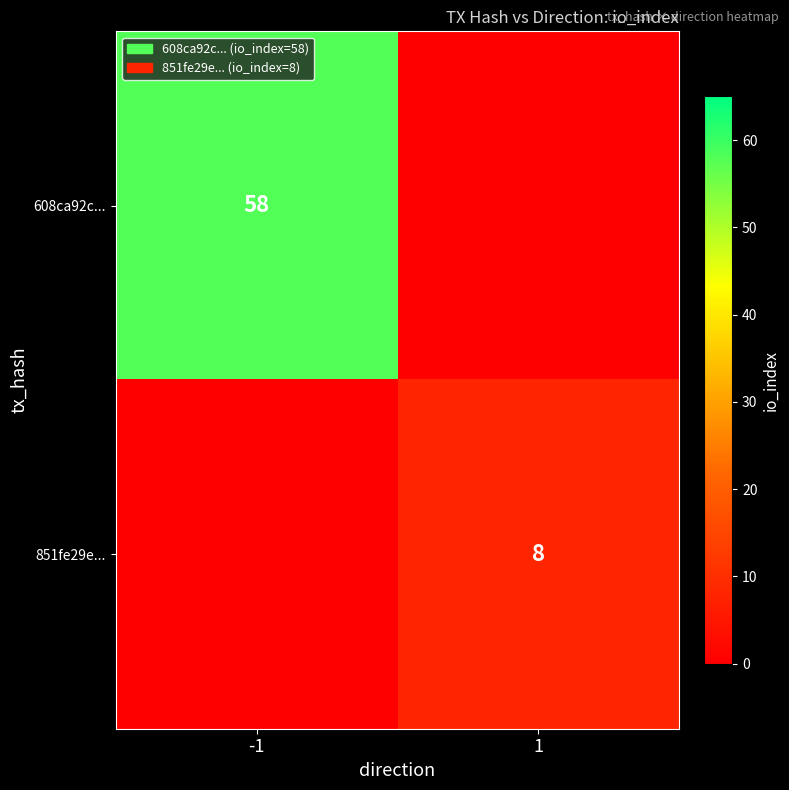

Is the value of 608ca92c... at -1 greater than the value of 851fe29e... at 1?

Yes